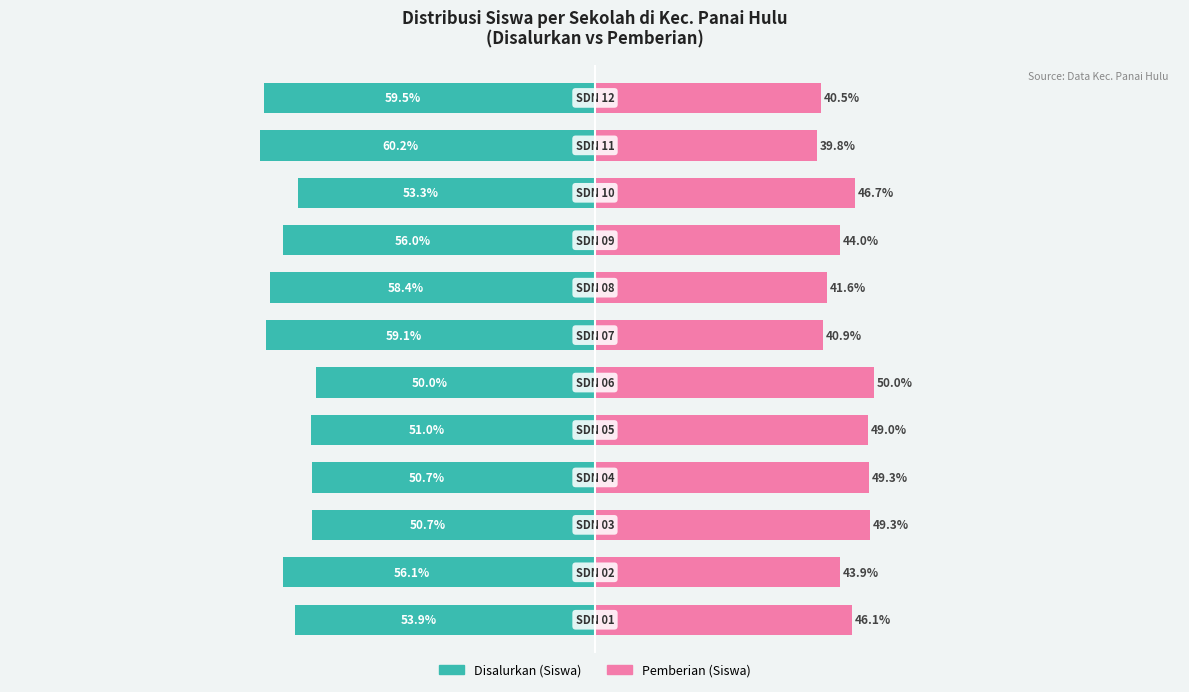

True or false: Pemberian (Siswa) has a value of 57.0 at 7.

False